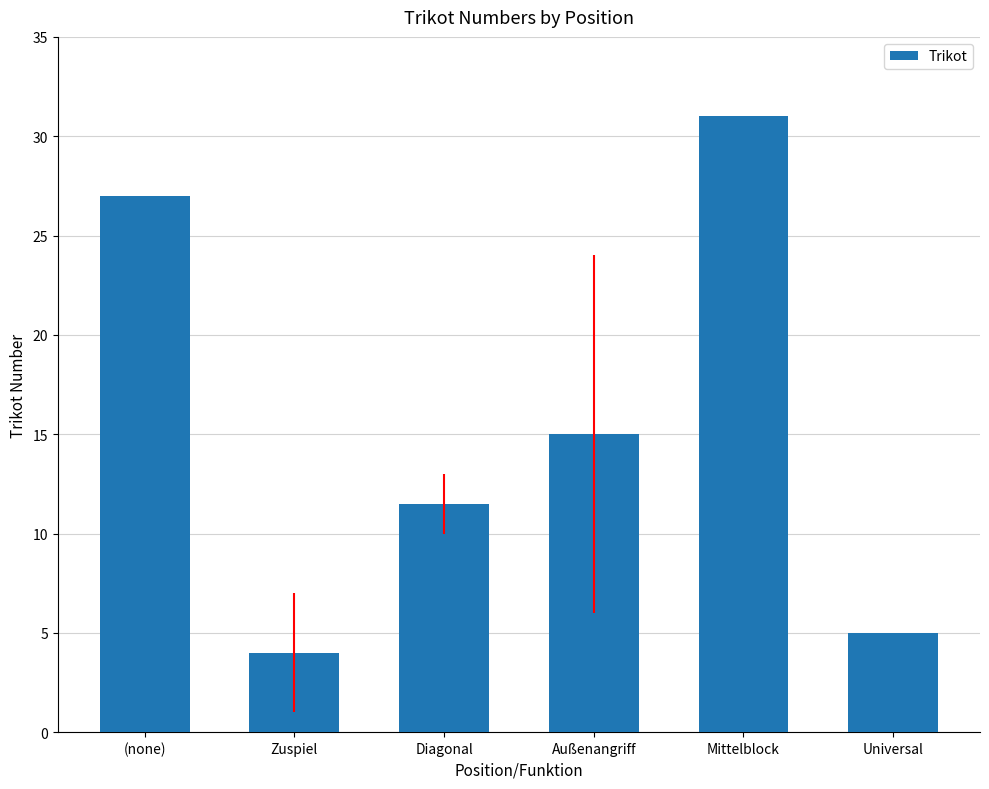

Between (none) and Diagonal, which is larger?

(none)